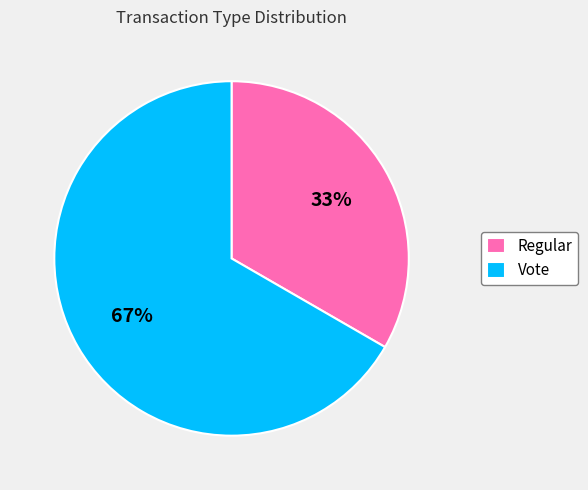

True or false: Vote accounts for 61% of the total.

False